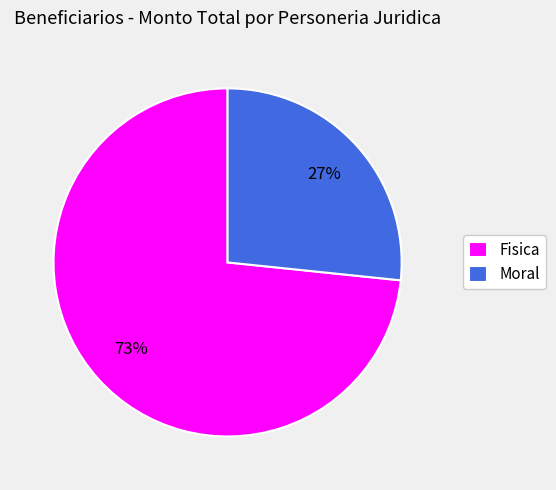

To the nearest percent, what portion does Moral represent?

27%